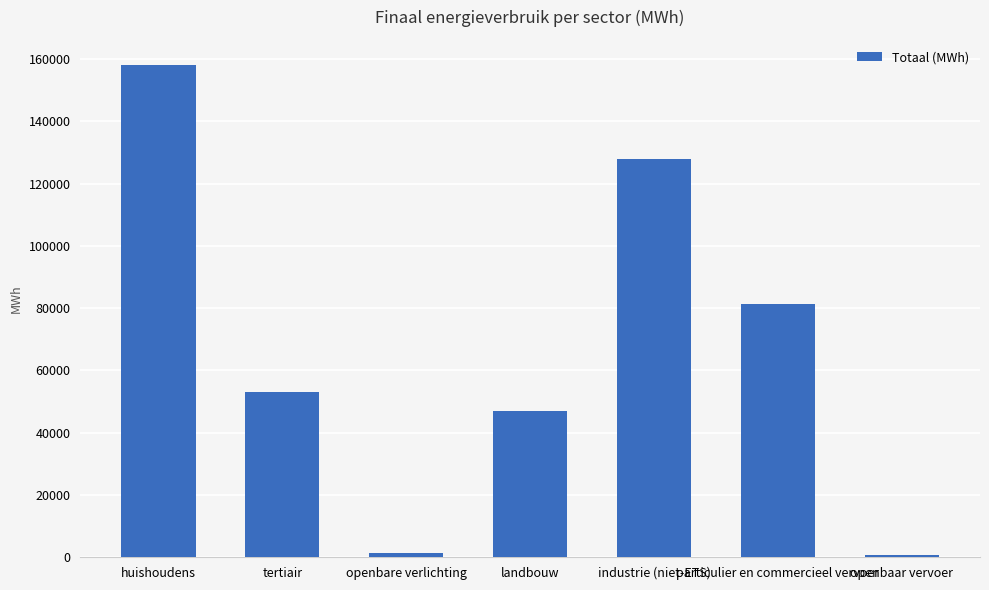

Read the value at openbaar vervoer.

684.9